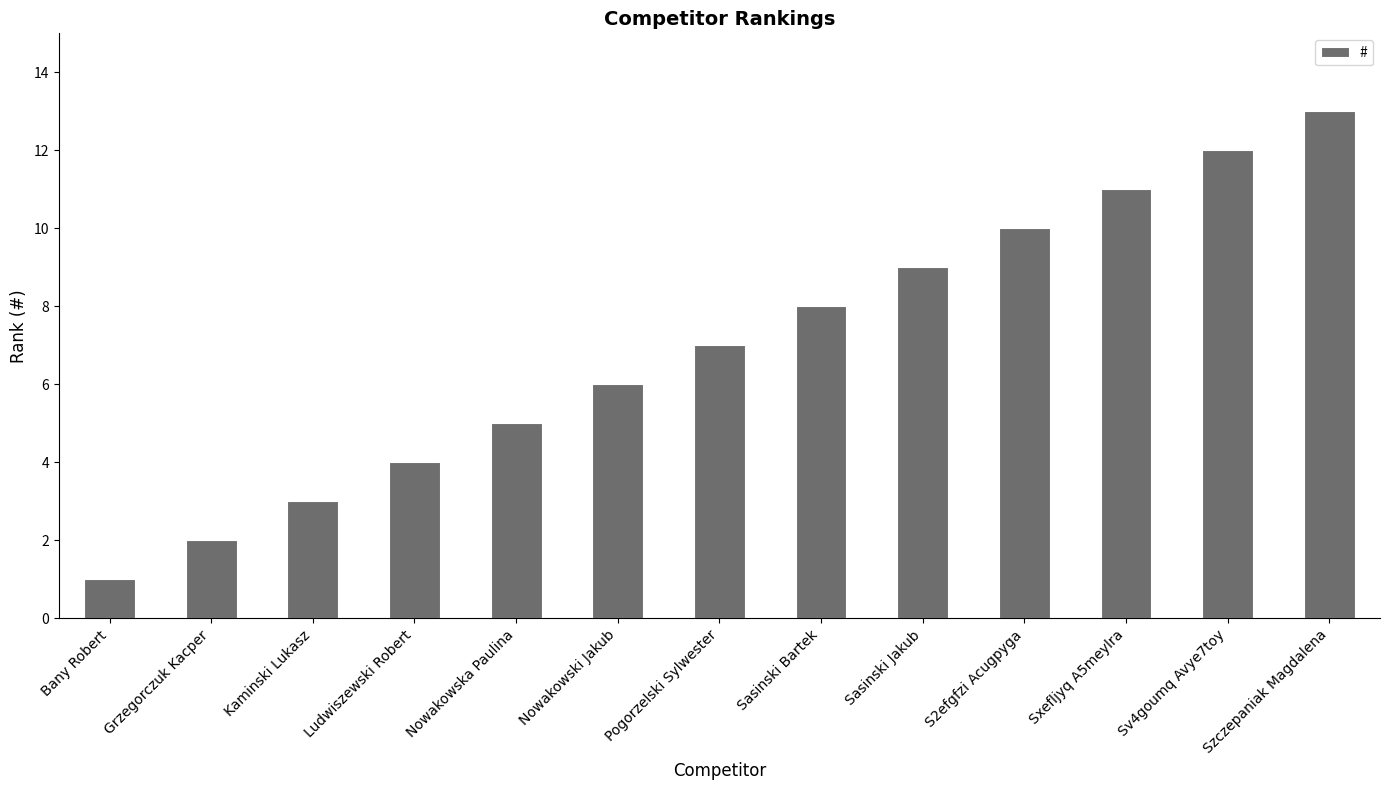

What is the minimum value shown in the chart?

1